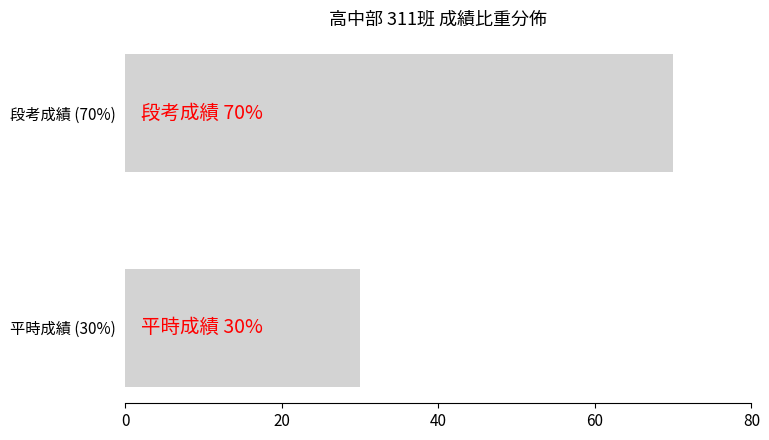

List the labels in order of value, smallest first.

平時成績 (30%), 段考成績 (70%)